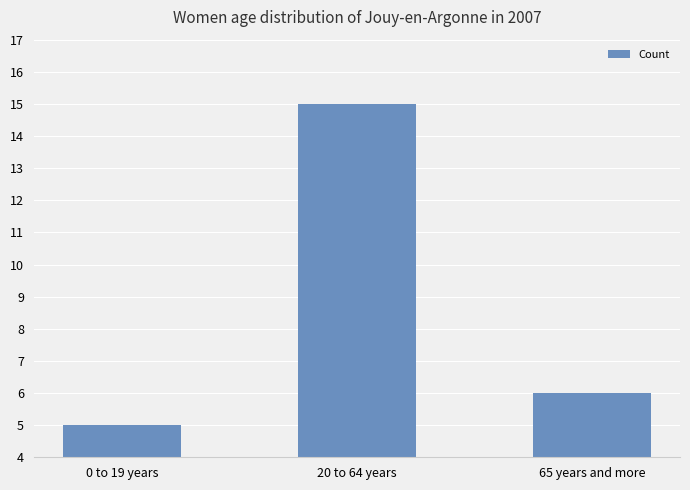

What is the change in value from 0 to 19 years to 20 to 64 years?

+10